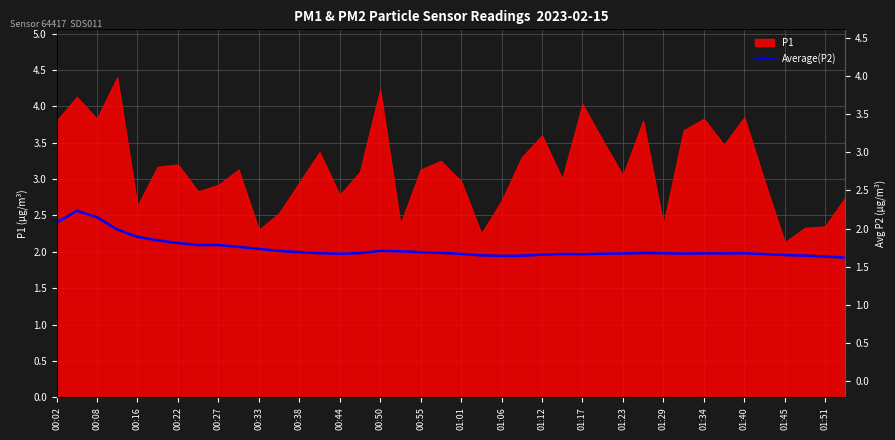

Reading right to left, what are all the values shown in this chart?

1.9	1.9	1.9	2.0	2.0	2.0	2.0	2.0	2.0	2.0	2.0	2.0	2.0	2.0	2.0	2.0	1.9	1.9	2.0	2.0	2.0	2.0	2.0	2.0	2.0	2.0	2.0	2.0	2.0	2.0	2.1	2.1	2.1	2.1	2.2	2.2	2.3	2.5	2.6	2.4